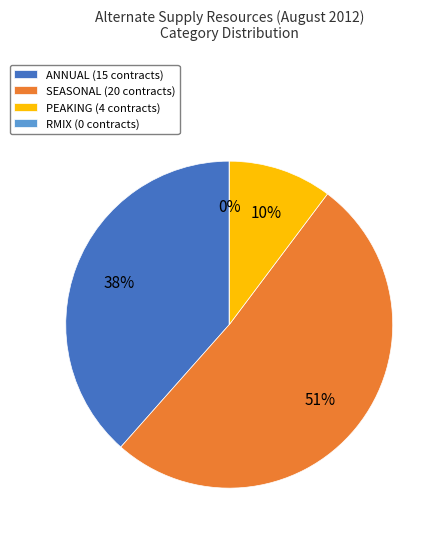

How many segments does this pie chart have?

4